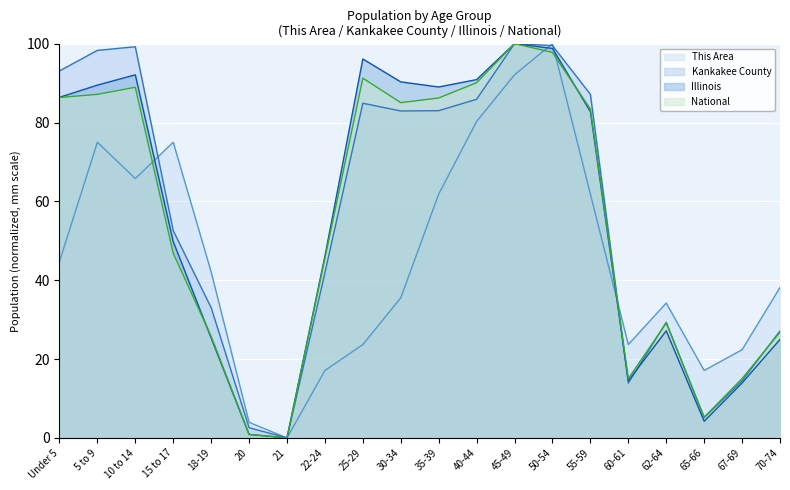

List the labels in order of Kankakee County value, largest first.

45-49, 50-54, 10 to 14, 5 to 9, Under 5, 55-59, 40-44, 25-29, 35-39, 30-34, 15 to 17, 22-24, 18-19, 62-64, 70-74, 67-69, 60-61, 65-66, 20, 21